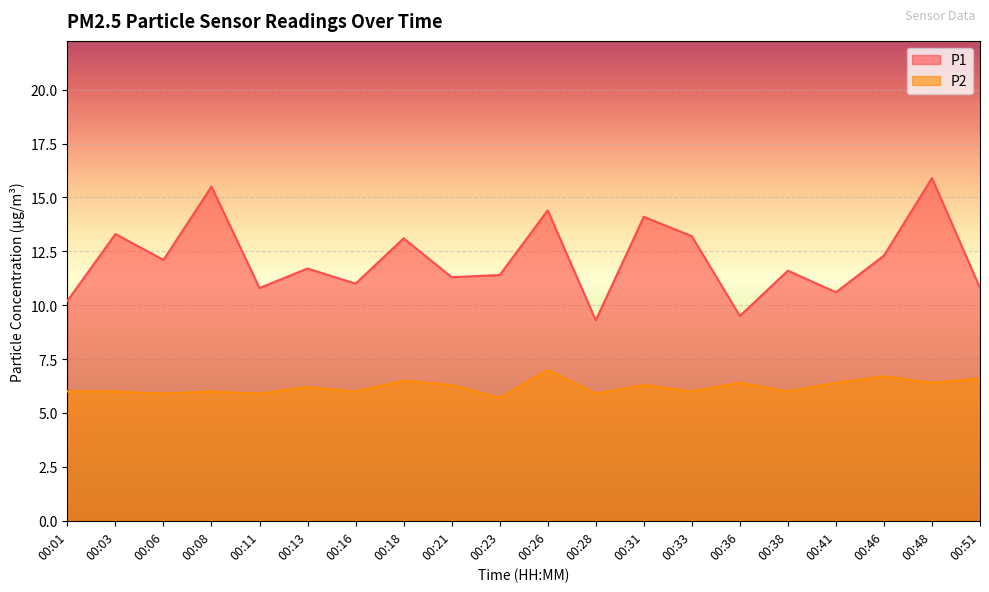

In P1, how many points are lower than both neighbors (excluding endpoints)?

7